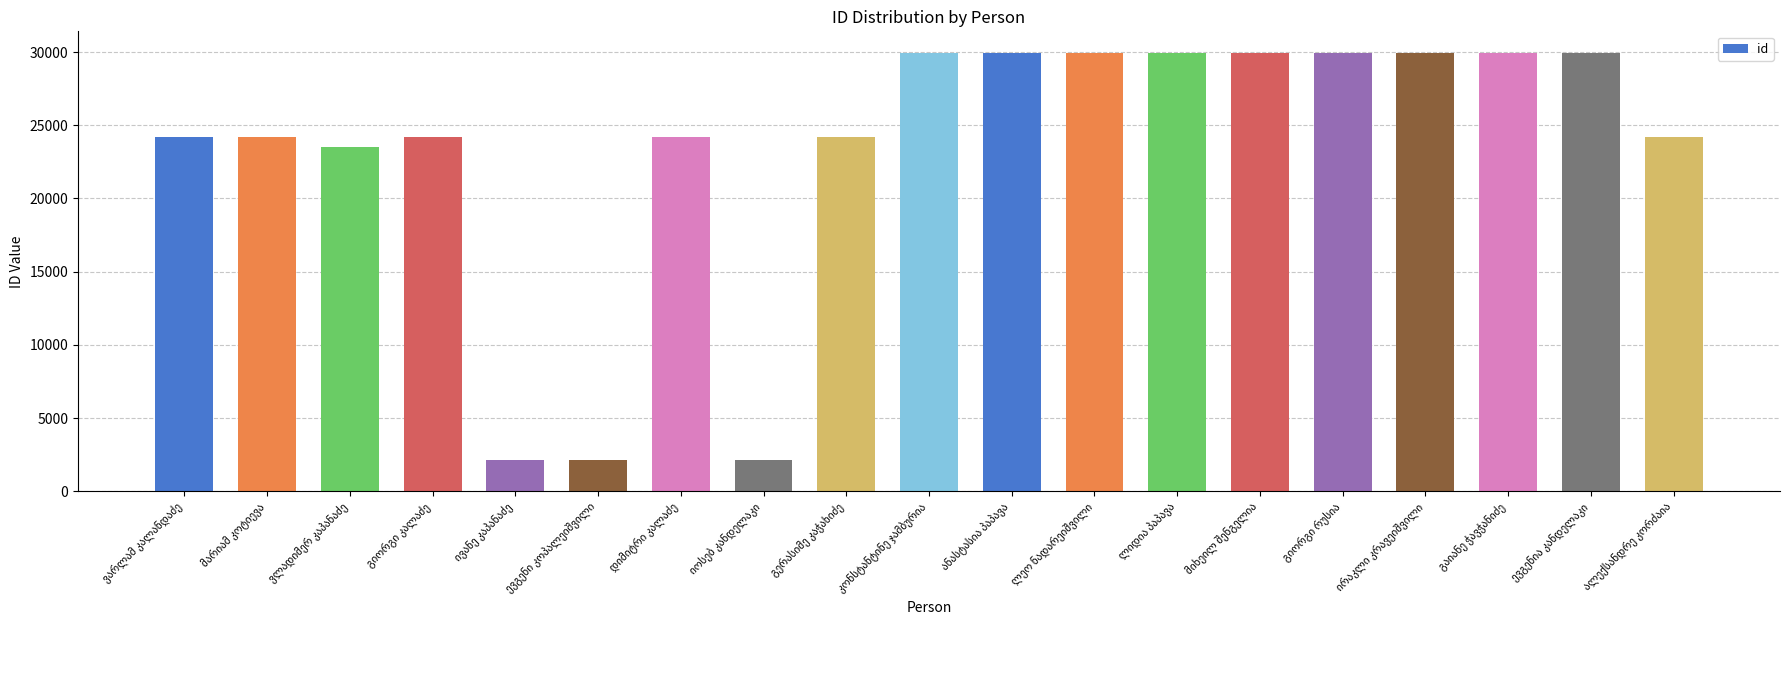

How many bars are there in total?

19